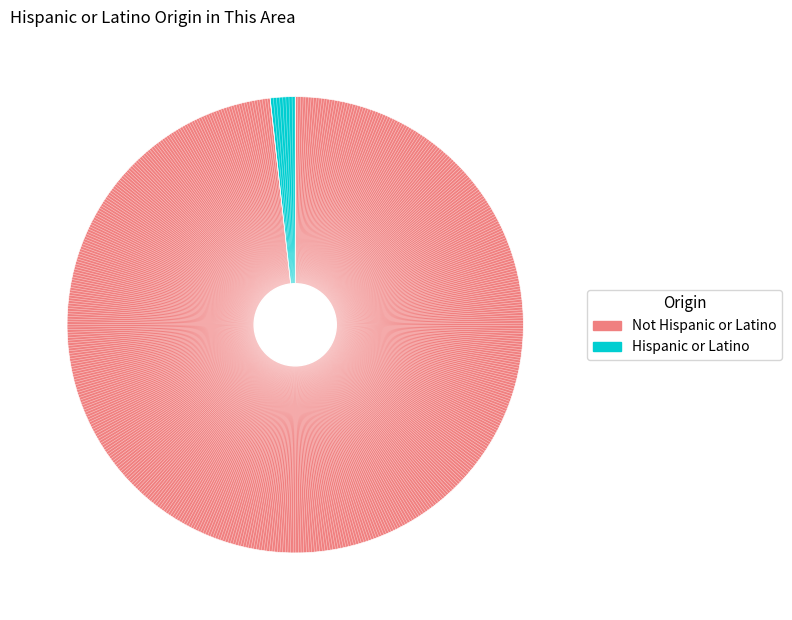

Is there a majority slice in this chart?

Yes